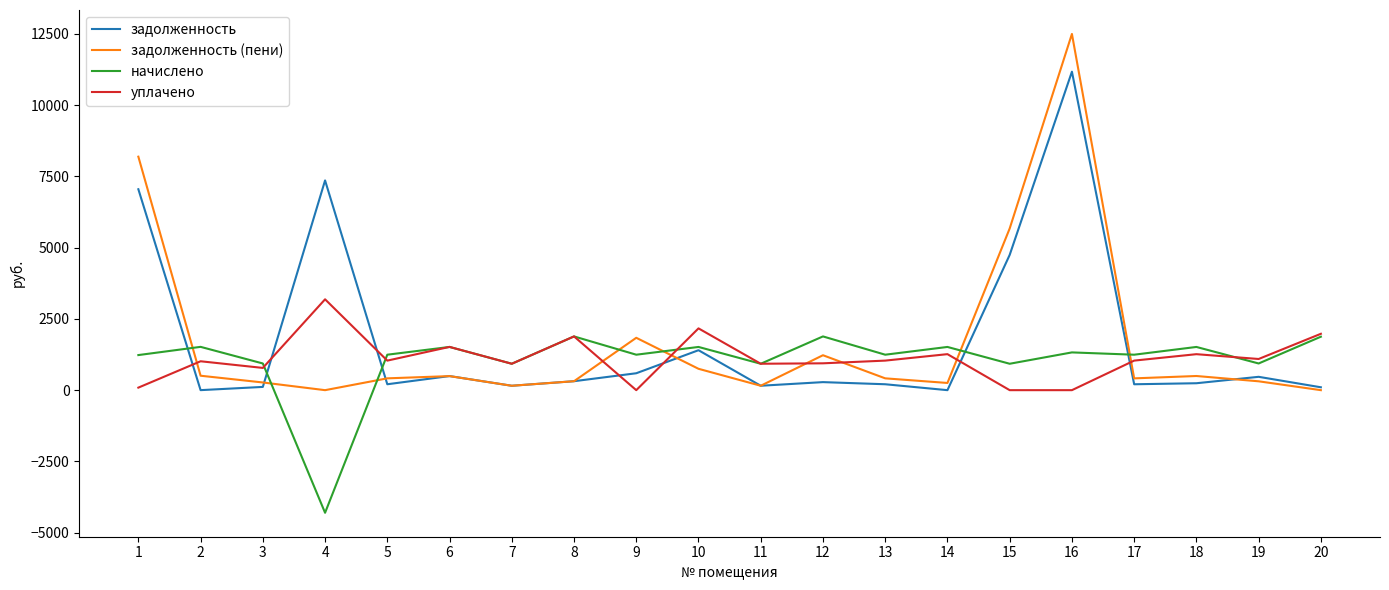

At which category is the sum across all series the highest?

16